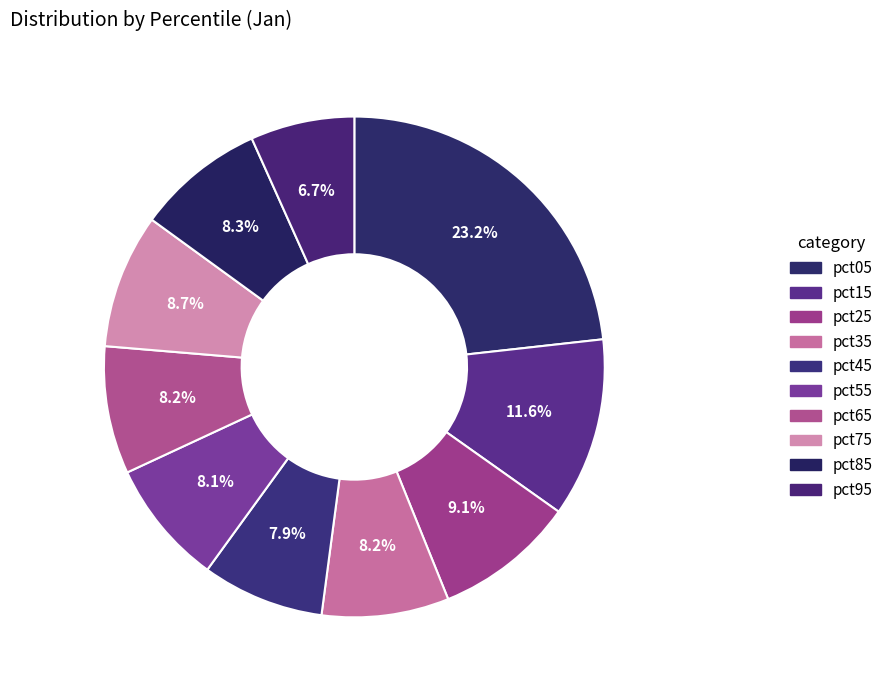

To the nearest percent, what is the difference between the largest and smallest slice percentages?

17%